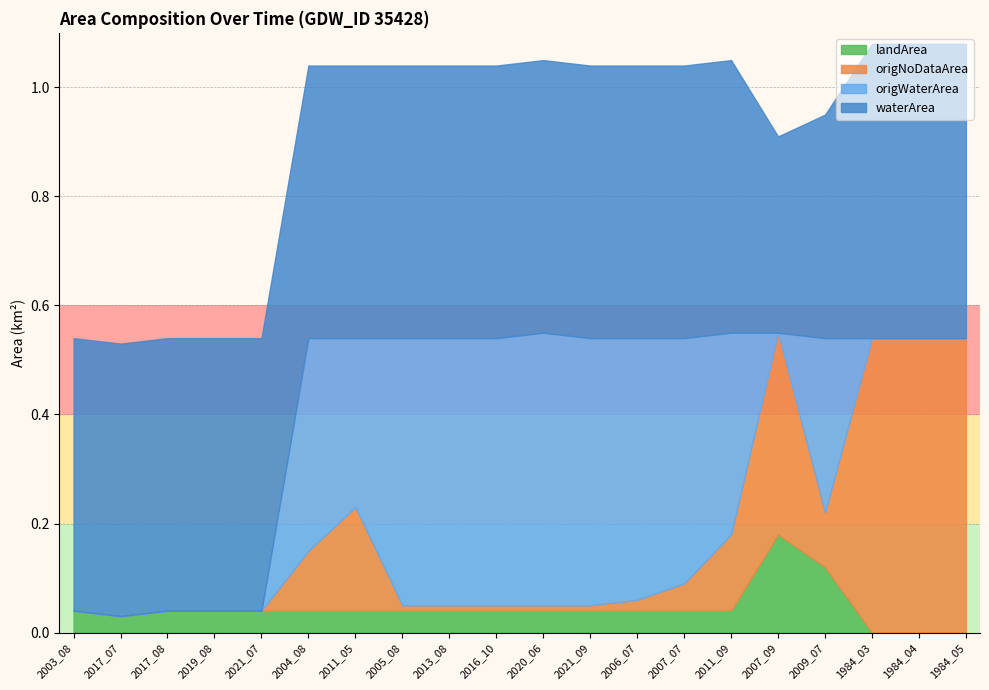

Which series has the largest range (max minus min)?

origNoDataArea